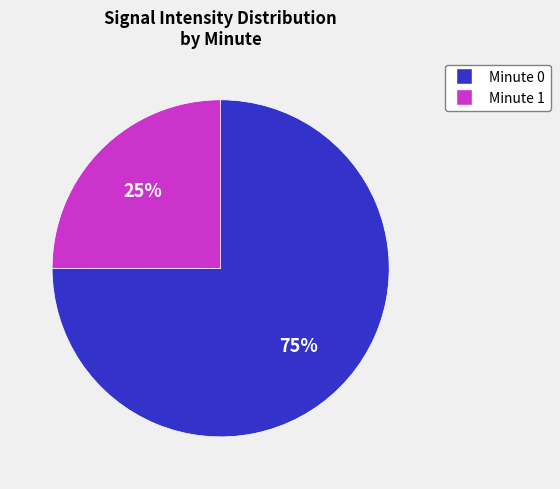

Is there any slice that represents more than half of the pie?

Yes